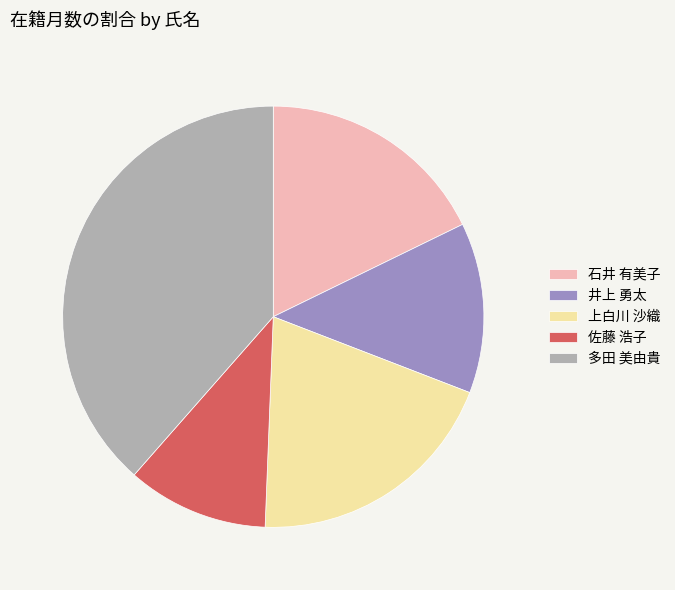

How many segments does this pie chart have?

5